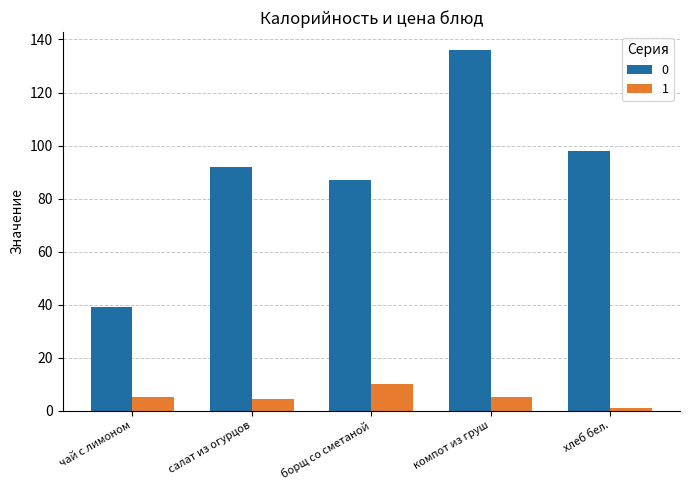

How many bars are there in each group?

2